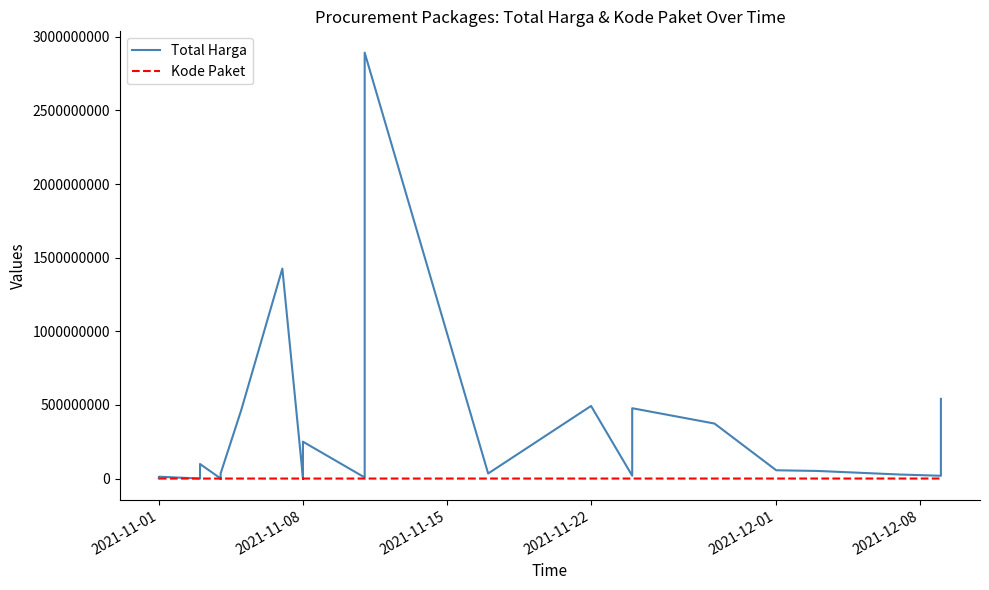

Does the chart have visible grid lines?

No